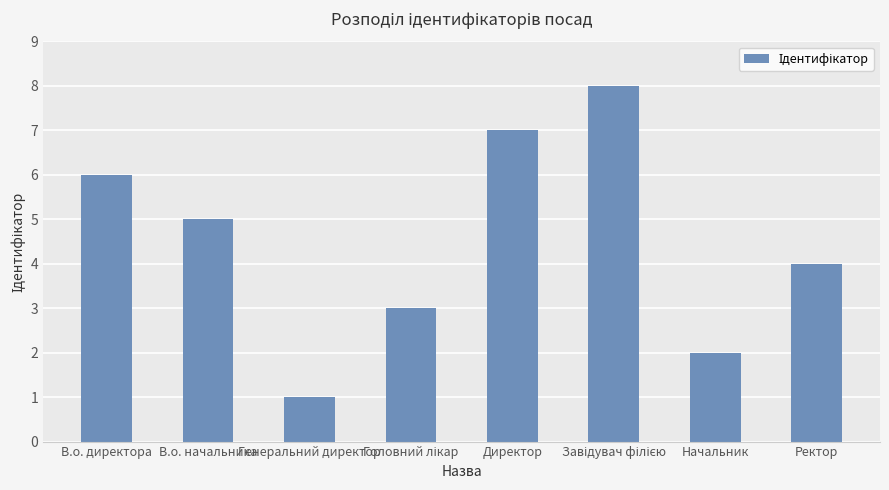

What is the sum of all values?

36